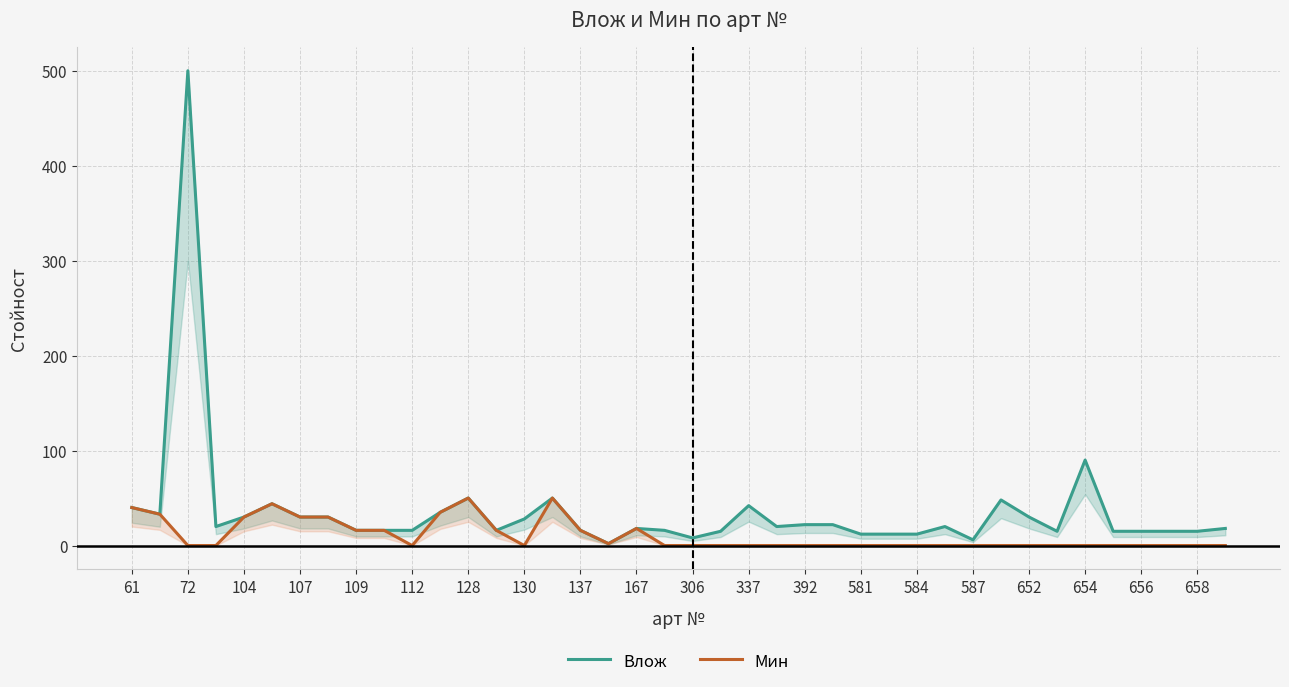

True or false: Мин has a value of 3 at 654.

False